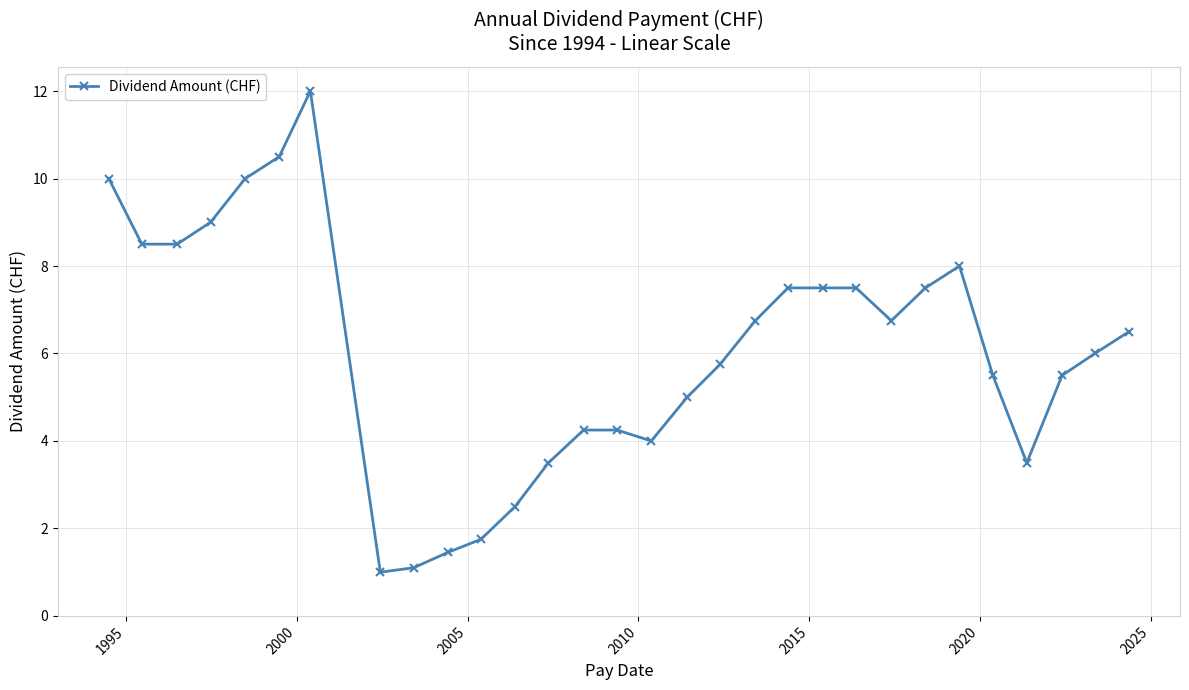

What is the maximum value shown in the chart?

12.0